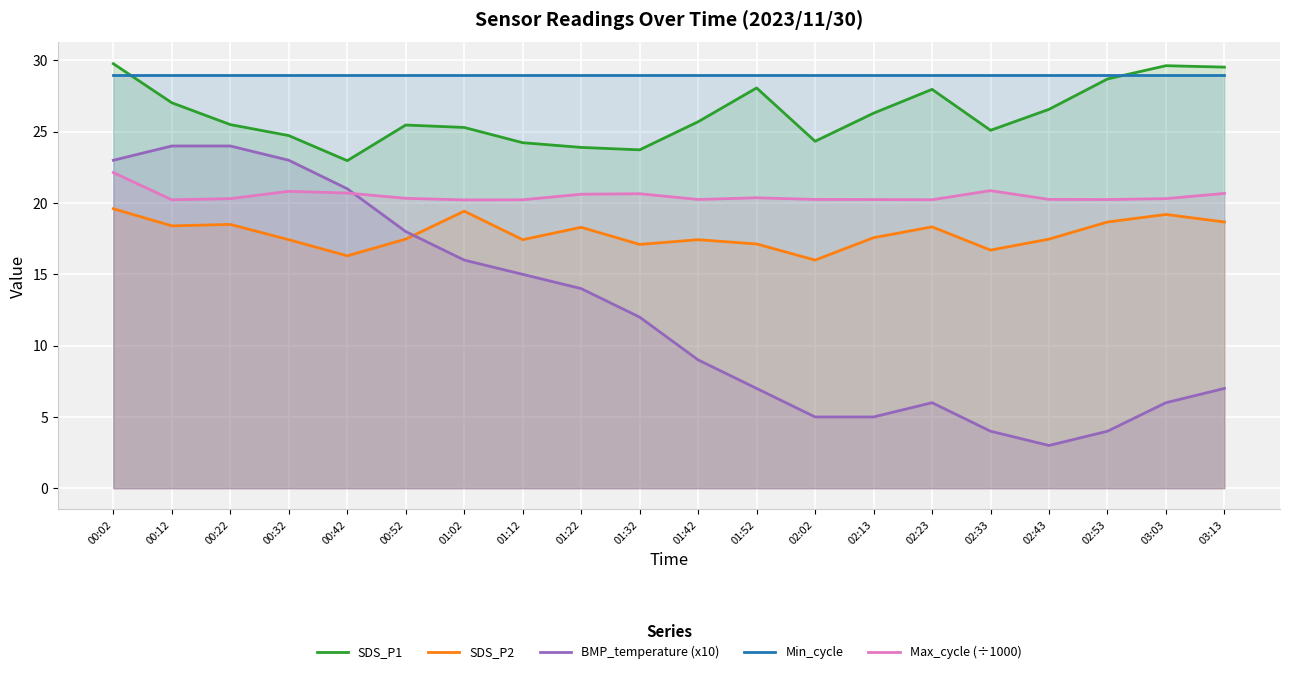

What is the label of the 14th point from the right?

01:02